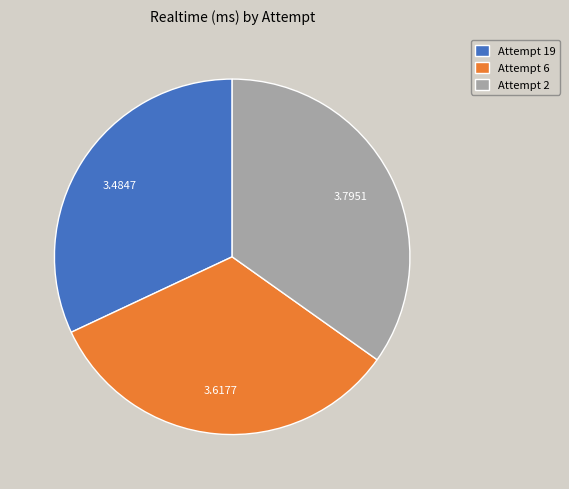

Does Attempt 2 account for over 50% of the chart?

No